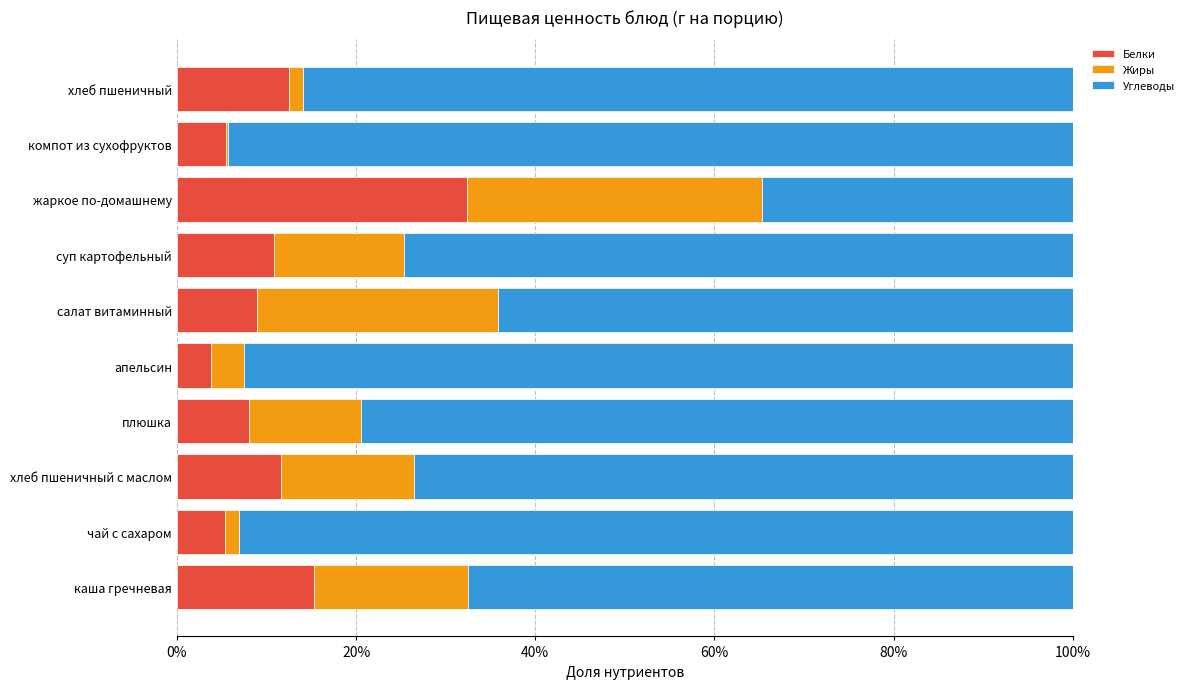

What is the total value across all series at салат витаминный?

100.0